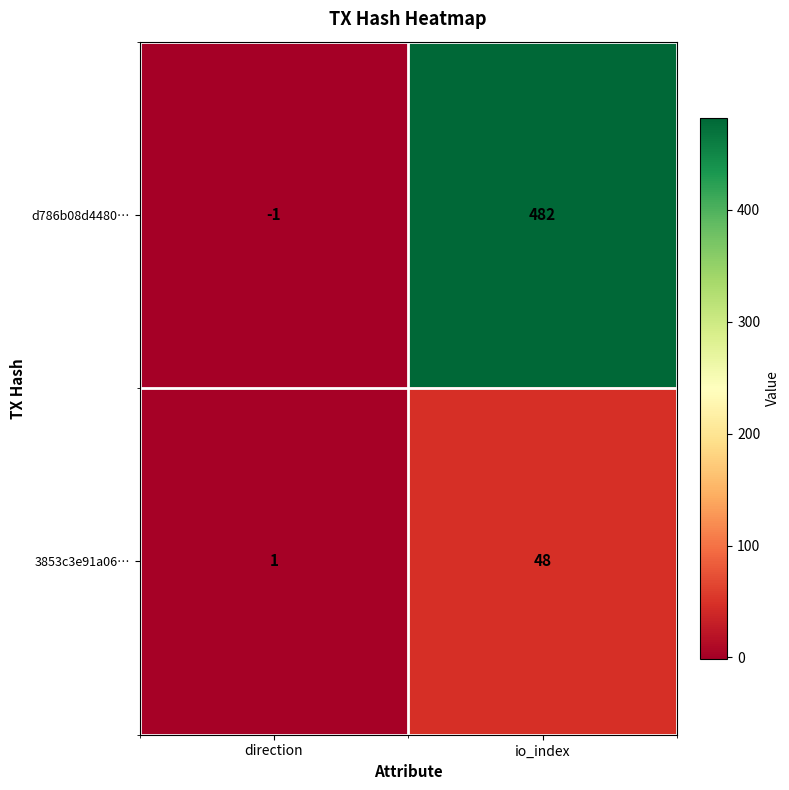

What is the sum of the d786b08d4480… values at io_index and direction?

481